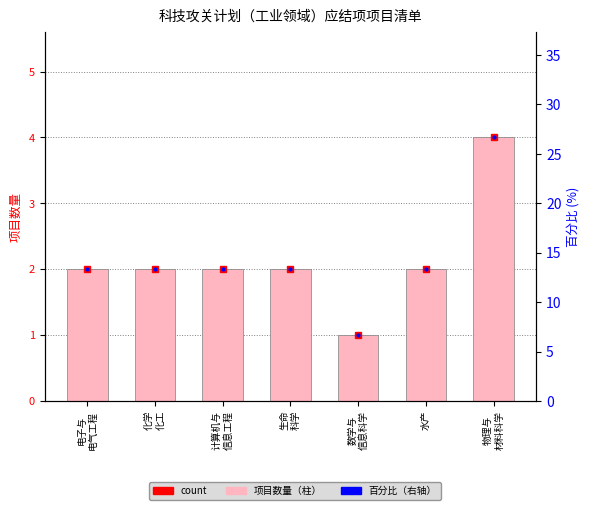

How many values are between 2 and 3?

5